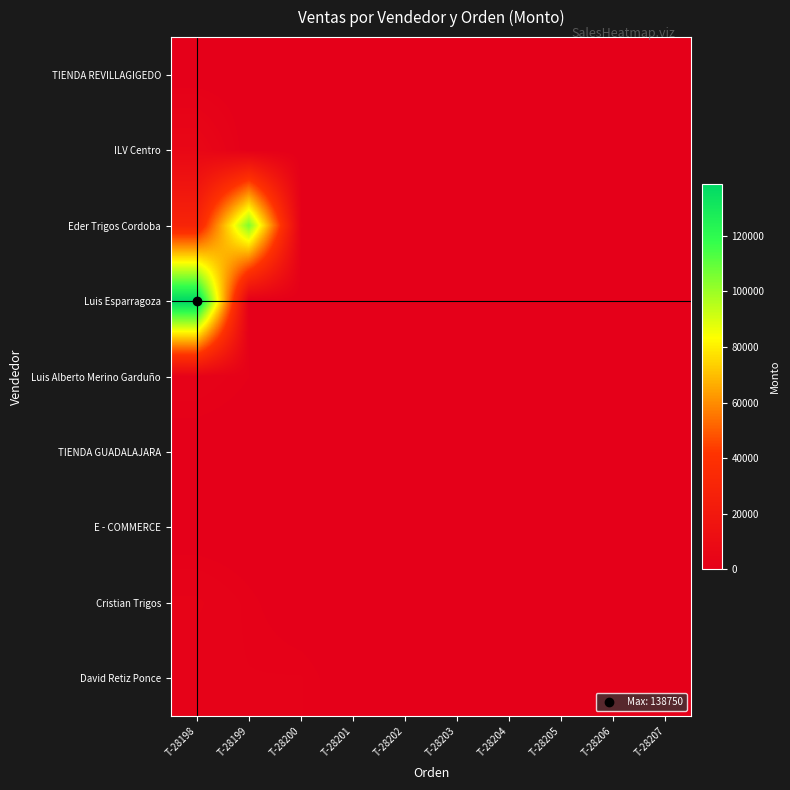

Which series has the largest total across all categories?

Luis Esparragoza